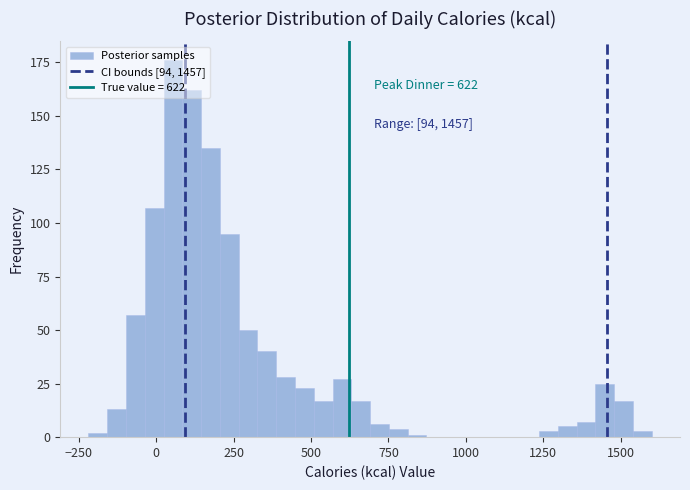

Around what value on the x-axis is the tallest bar? Give the approximate position of its centre, as read against the axis.

50